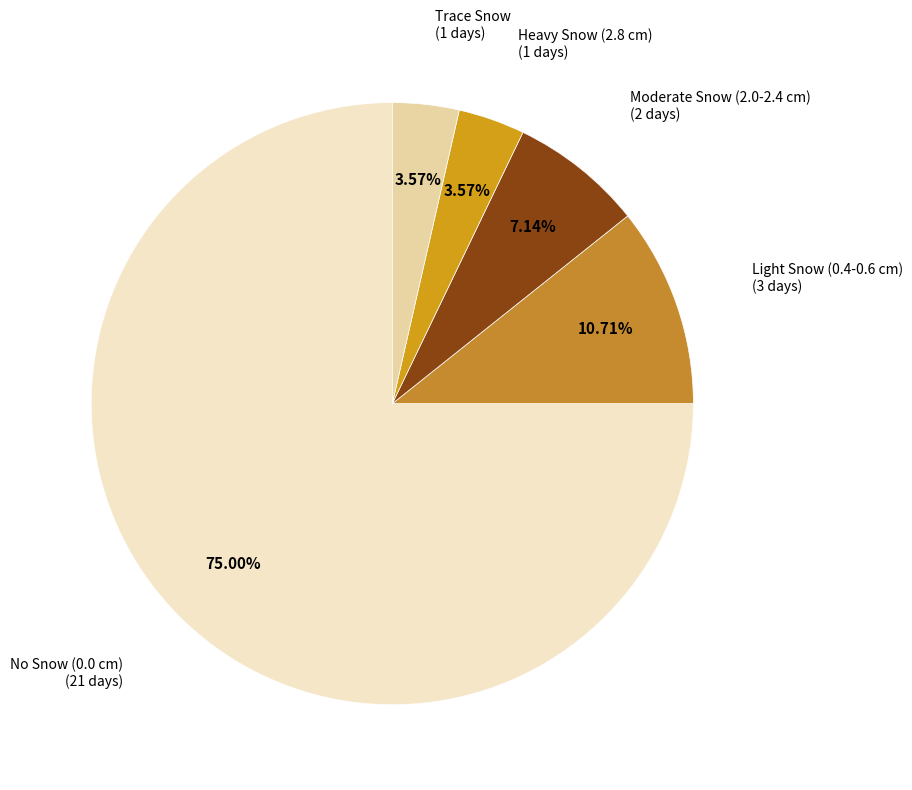

Approximately how many times larger is the value at No Snow (0.0 cm) compared to Moderate Snow (2.0-2.4 cm)?

10.5